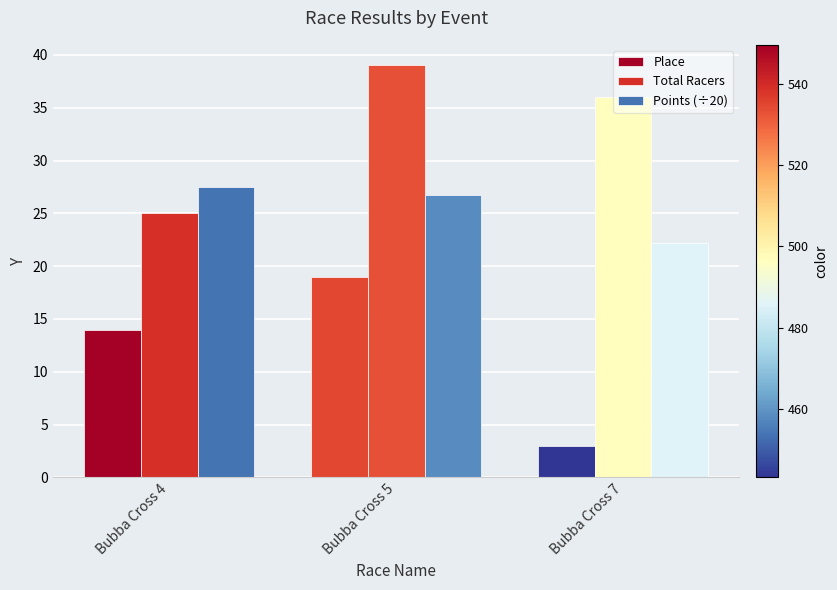

What is the difference between the Points (÷20) values at Bubba Cross 4 and Bubba Cross 5?

0.7